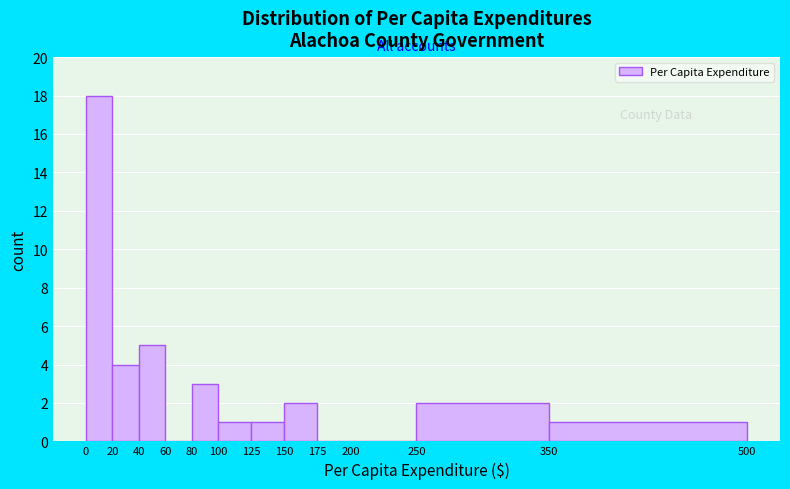

Reading left to right, transcribe this chart: for each bar, give the range it covers on the x-axis and its height. The values are not printed on the chart, so give them approximately, as read against the axis.

0 to 20: 18
20 to 40: 4
40 to 60: 5
60 to 80: 0
80 to 100: 3
100 to 125: 1
125 to 150: 1
150 to 175: 2
175 to 200: 0
200 to 250: 0
250 to 350: 2
350 to 500: 1